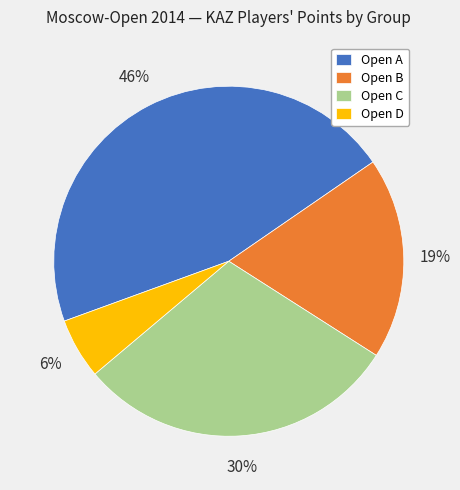

How many slices are in this pie chart?

4